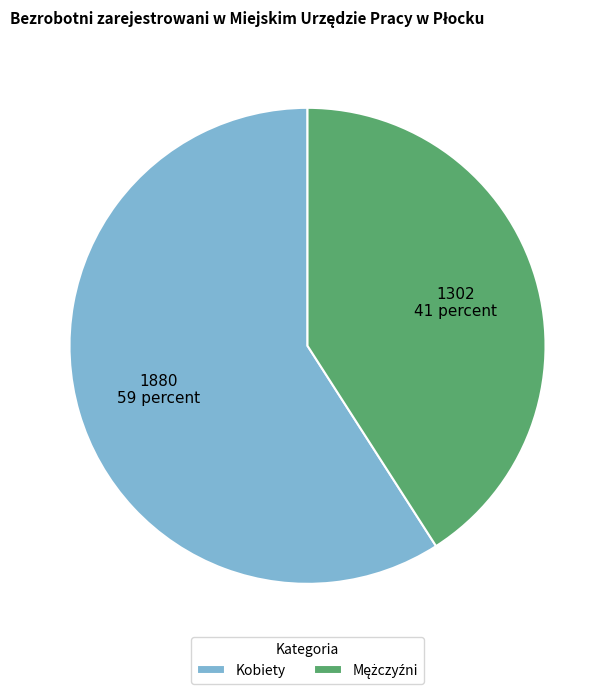

How many slices are in this pie chart?

2